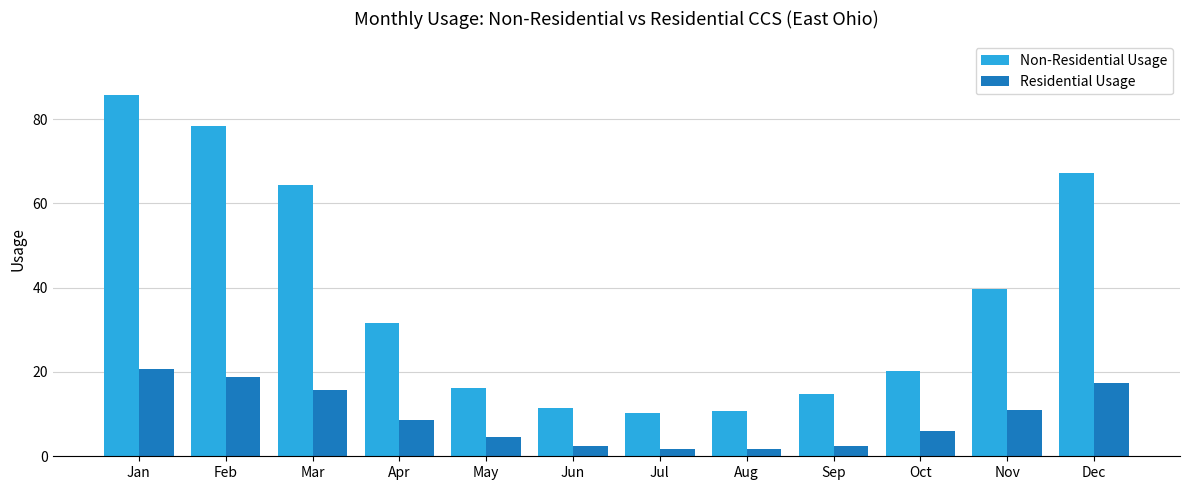

How many values in the Non-Residential Usage series exceed 31?

6